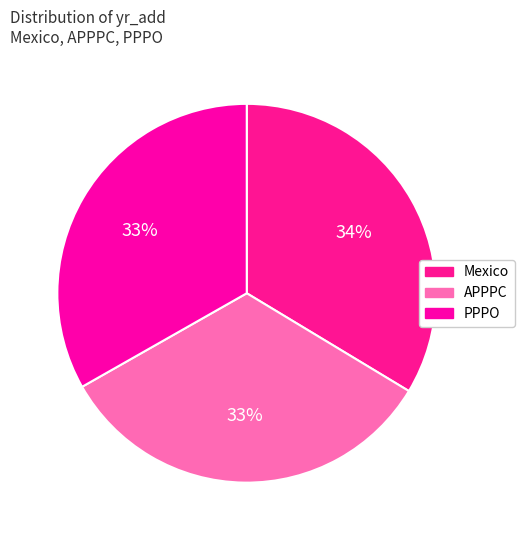

Is there any slice that represents more than half of the pie?

No